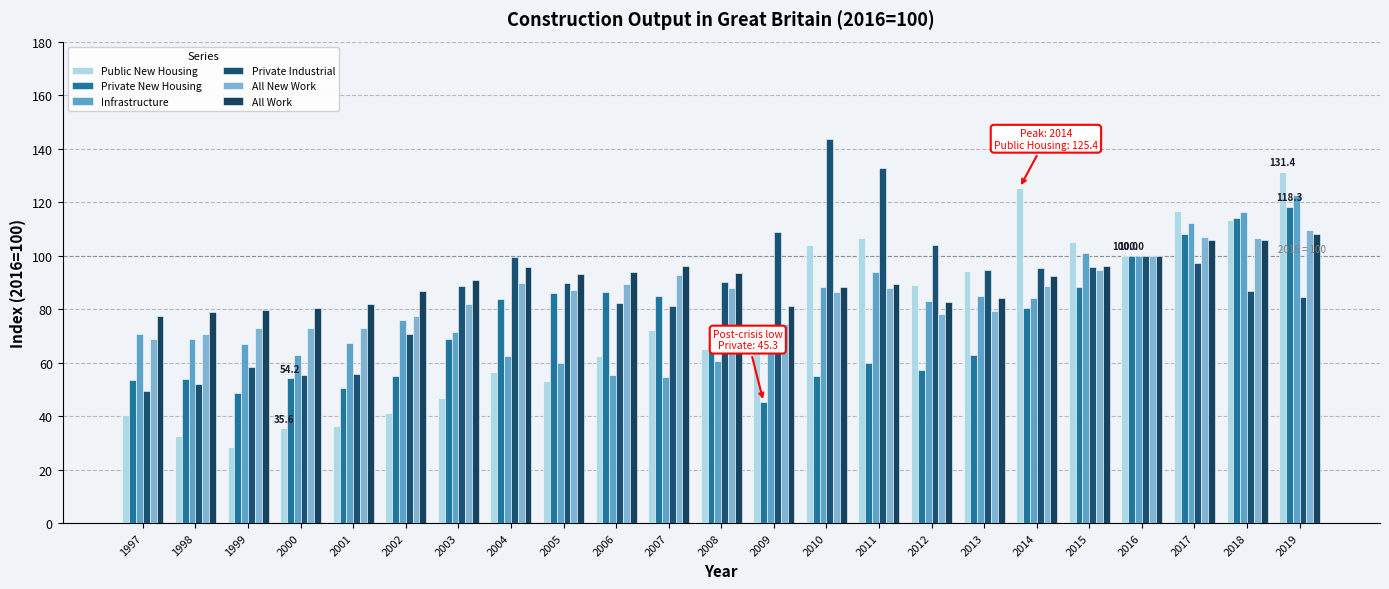

What is the difference between the highest and lowest values at 2017?

19.1